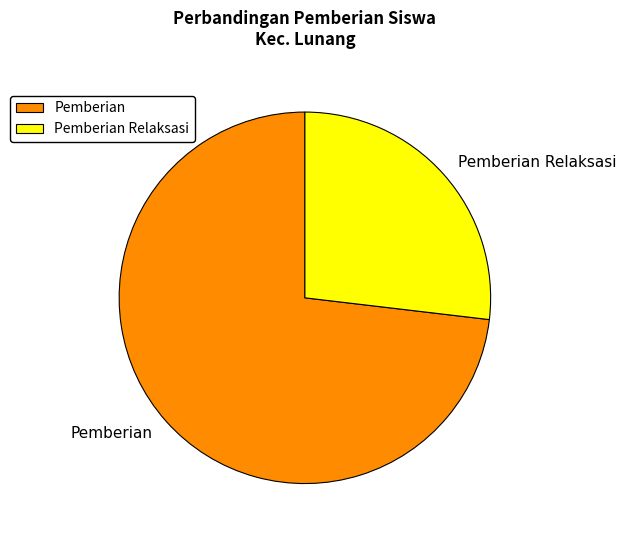

Is it true that Pemberian Relaksasi is 33% of the pie?

False